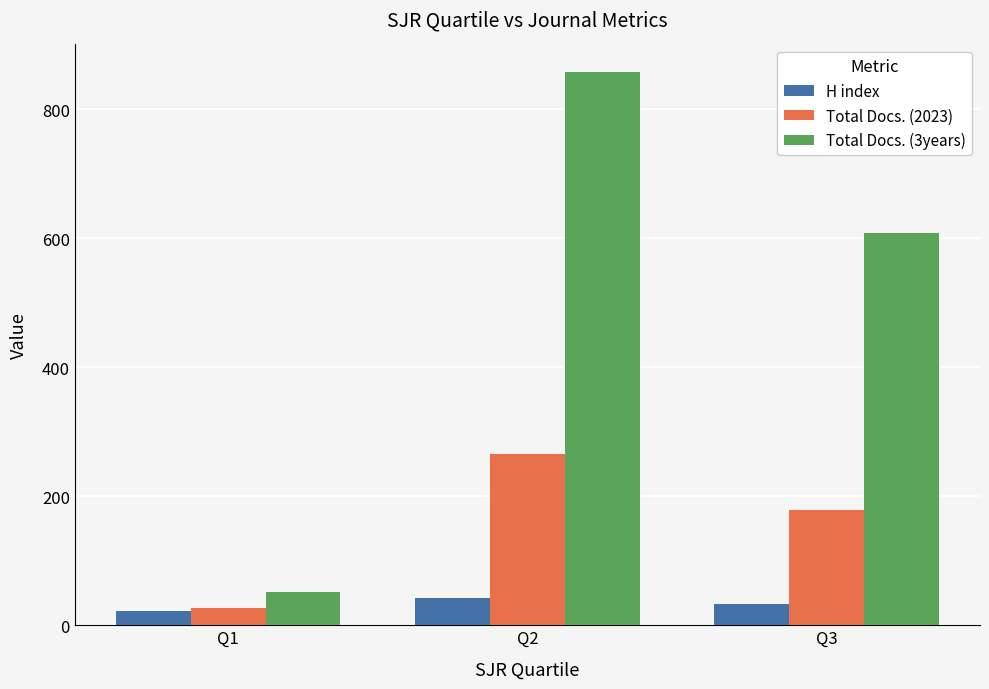

What is the spread (max minus min) of values at Q3?

575